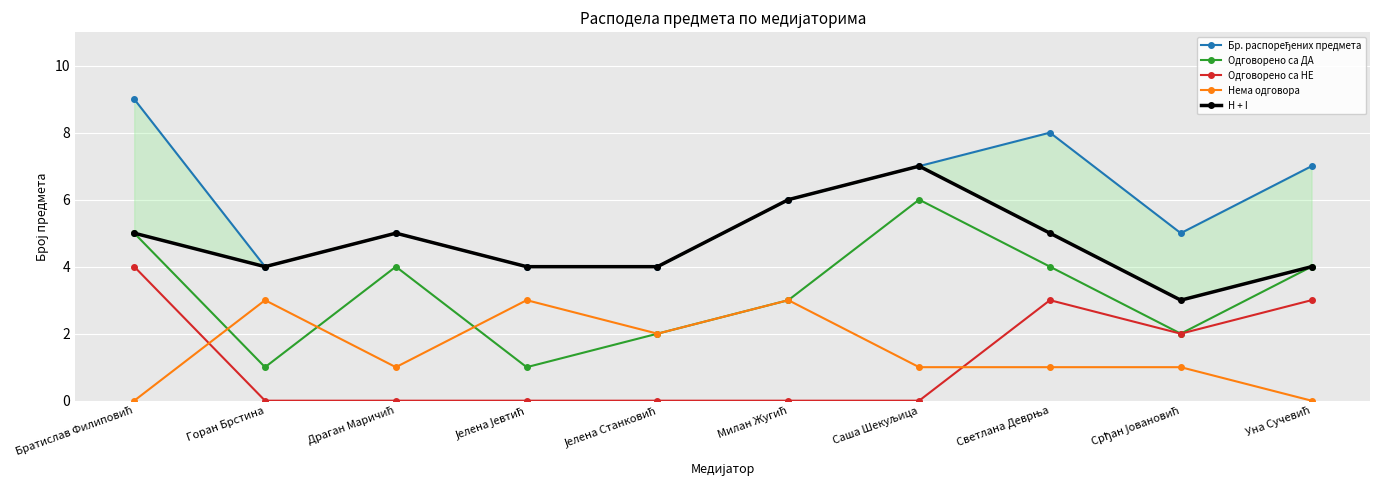

How many intersections are there between Нема одговора and Одговорено са ДА?

3